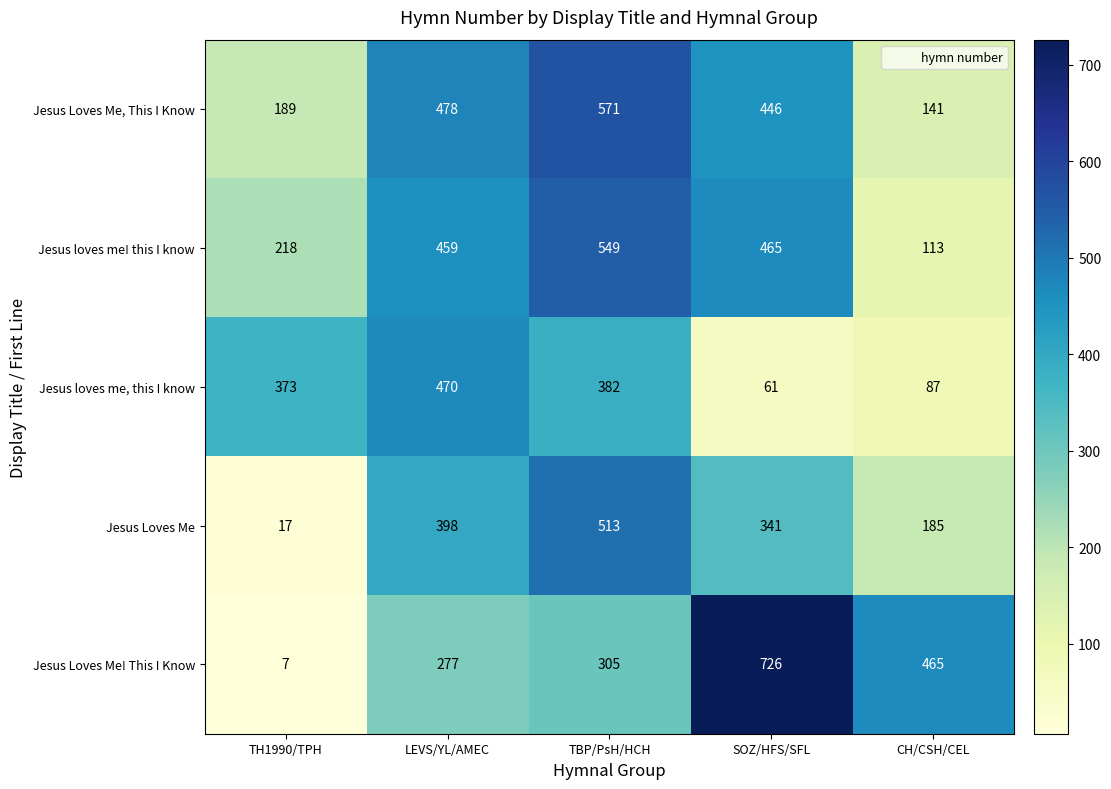

What is the sum of all Jesus Loves Me! This I Know values?

1780